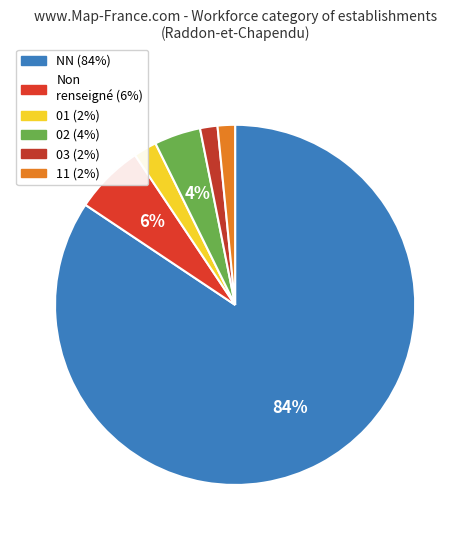

Which slice is the largest?

NN